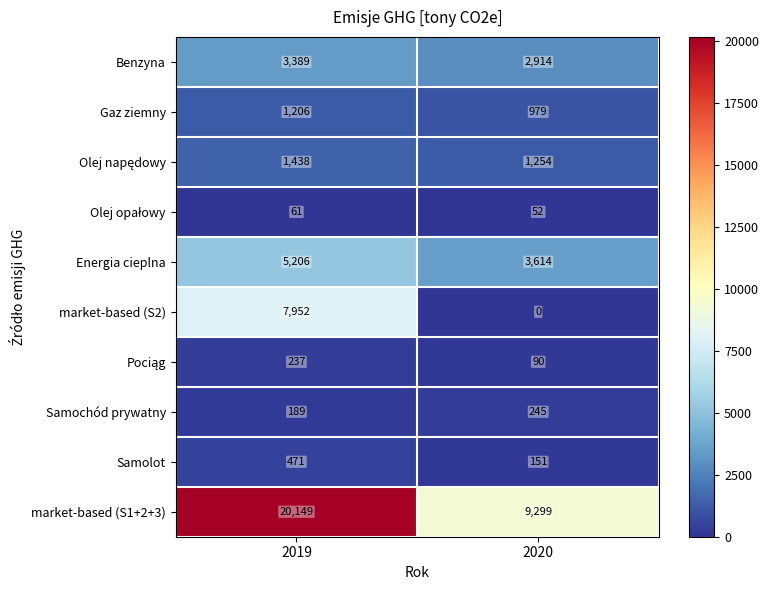

How many values in the market-based (S2) series are below 7952?

1